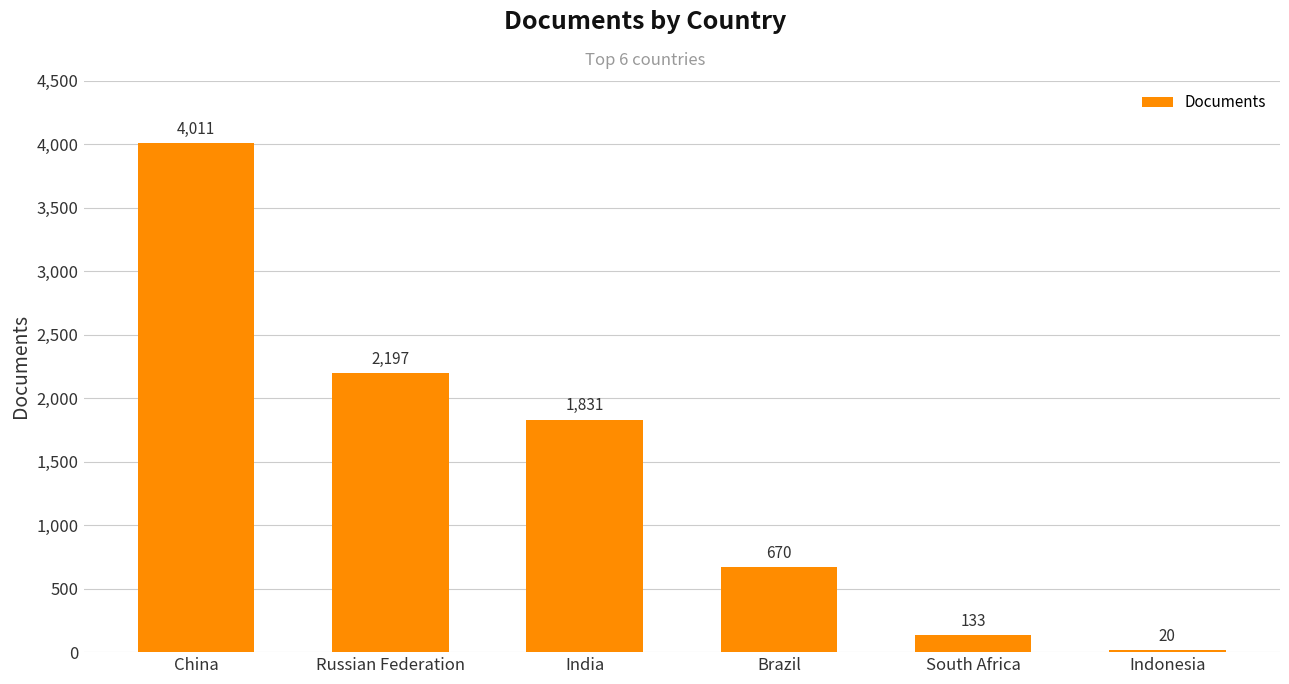

What is the value of the 6th bar from the left?

20